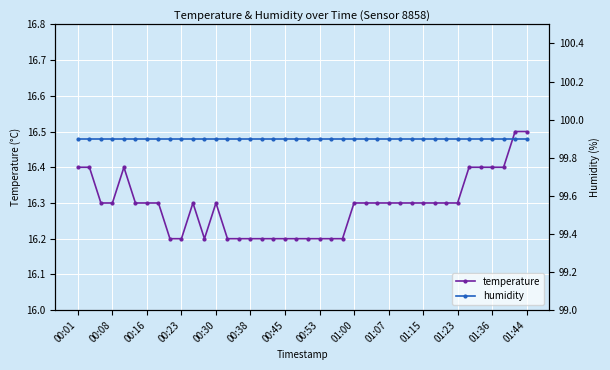

What is the value of the temperature point at the 2nd from the left?

16.4